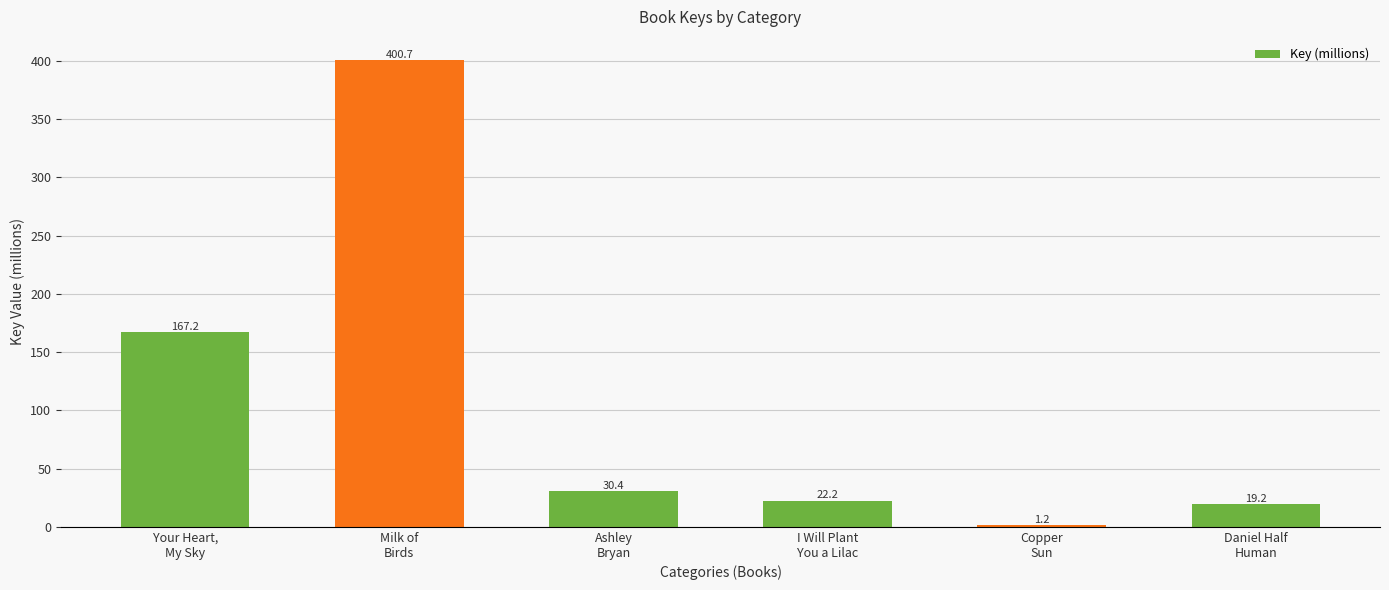

What is the greatest value displayed?

400.7